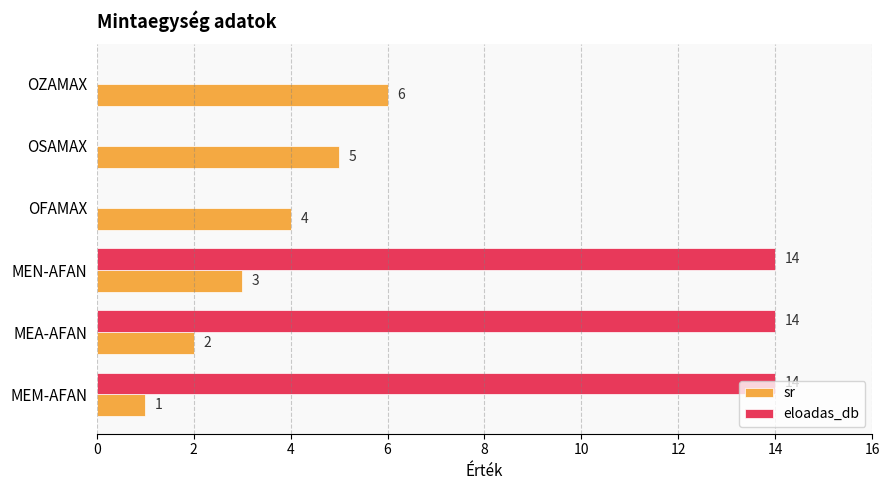

Is the value of eloadas_db at MEN-AFAN greater than the value of sr at OSAMAX?

Yes